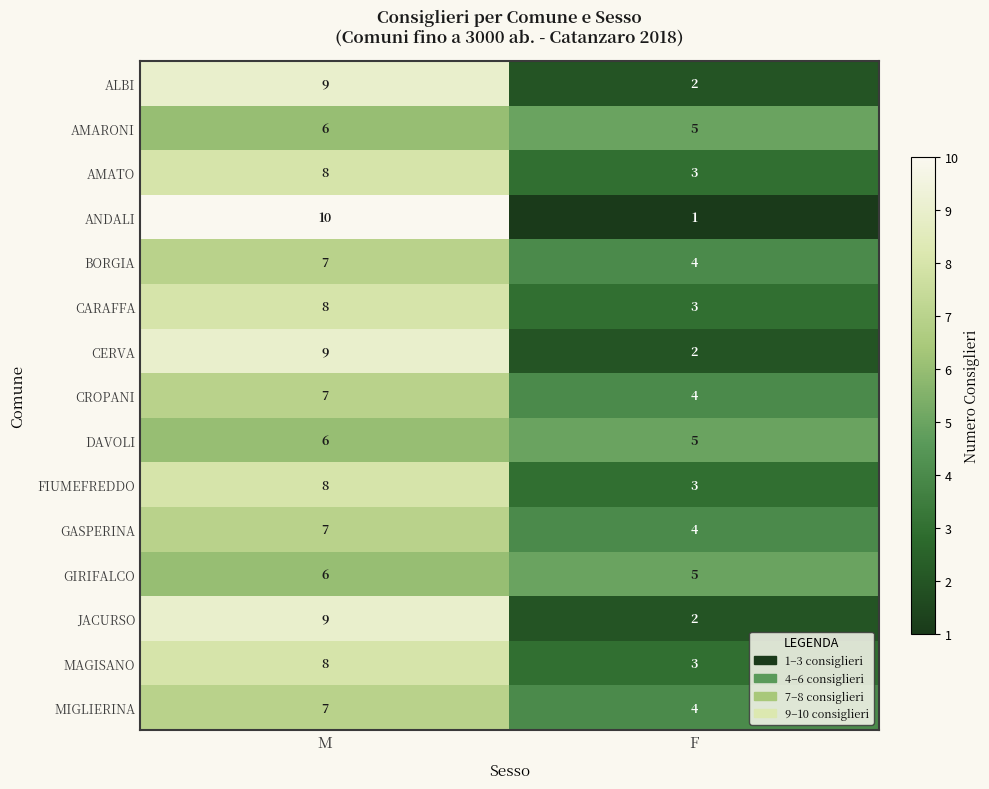

Reading left to right, transcribe all the data shown in this chart.

ALBI: M=9	F=2
AMARONI: M=6	F=5
AMATO: M=8	F=3
ANDALI: M=10	F=1
BORGIA: M=7	F=4
CARAFFA: M=8	F=3
CERVA: M=9	F=2
CROPANI: M=7	F=4
DAVOLI: M=6	F=5
FIUMEFREDDO: M=8	F=3
GASPERINA: M=7	F=4
GIRIFALCO: M=6	F=5
JACURSO: M=9	F=2
MAGISANO: M=8	F=3
MIGLIERINA: M=7	F=4